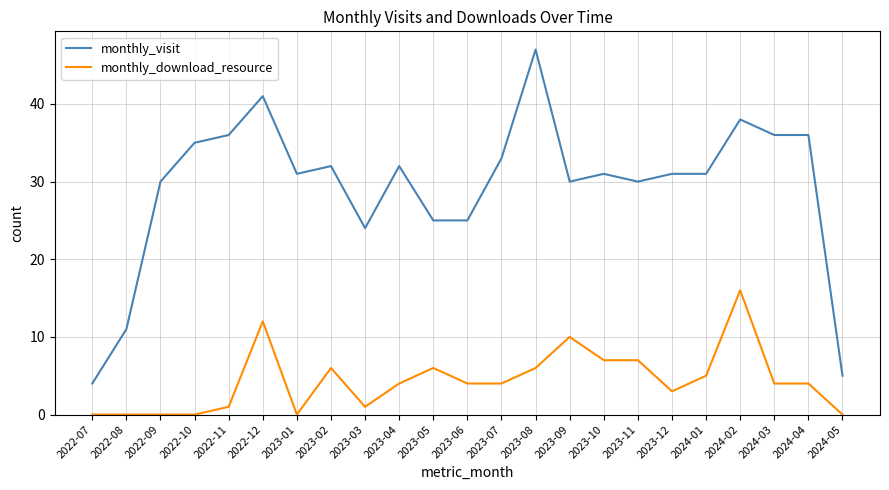

Reading left to right, extract all data points from this chart.

monthly_visit: 4	11	30	35	36	41	31	32	24	32	25	25	33	47	30	31	30	31	31	38	36	36	5
monthly_download_resource: 0	0	0	0	1	12	0	6	1	4	6	4	4	6	10	7	7	3	5	16	4	4	0